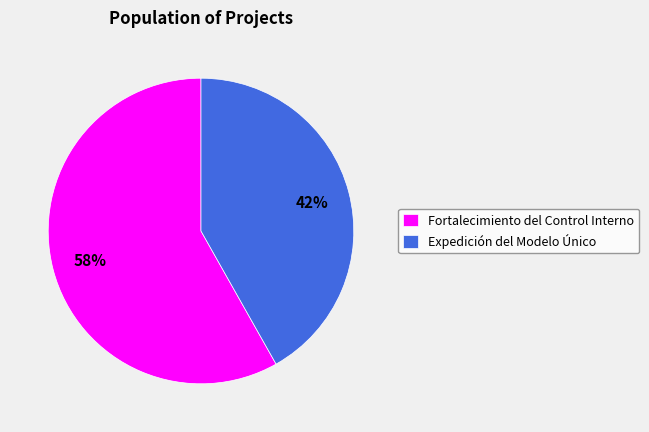

Is there any slice that represents more than half of the pie?

Yes